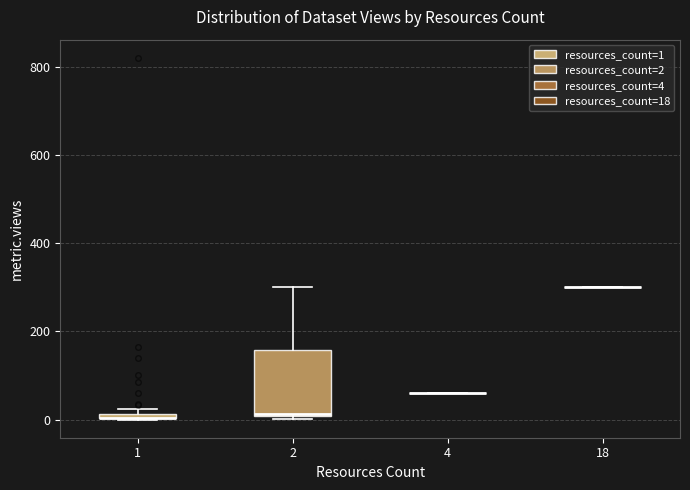

Comparing the boxes themselves (not the whiskers), which one is the tallest?

2